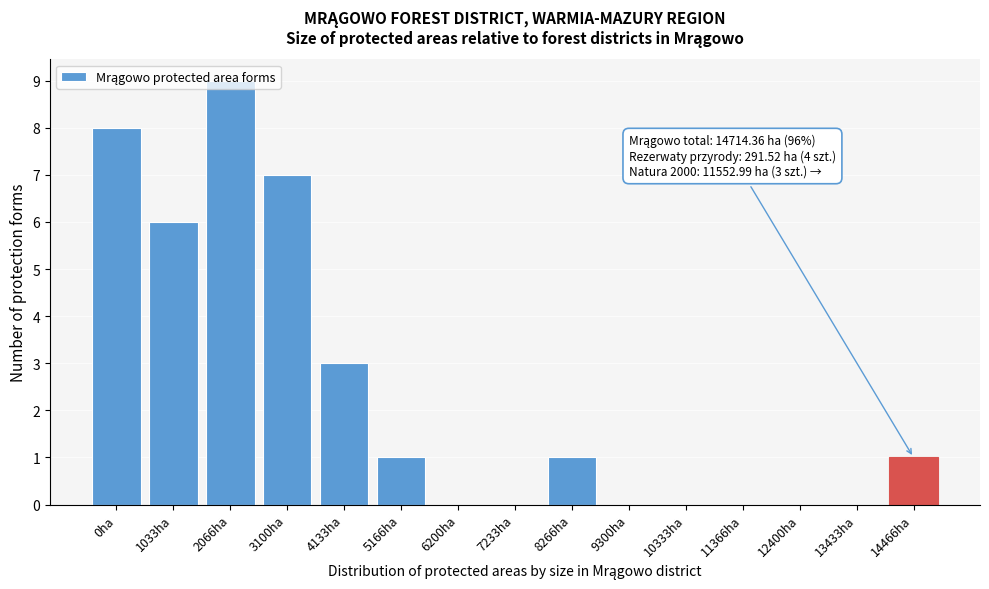

What is the change in value from 1033ha to 14466ha?

-5